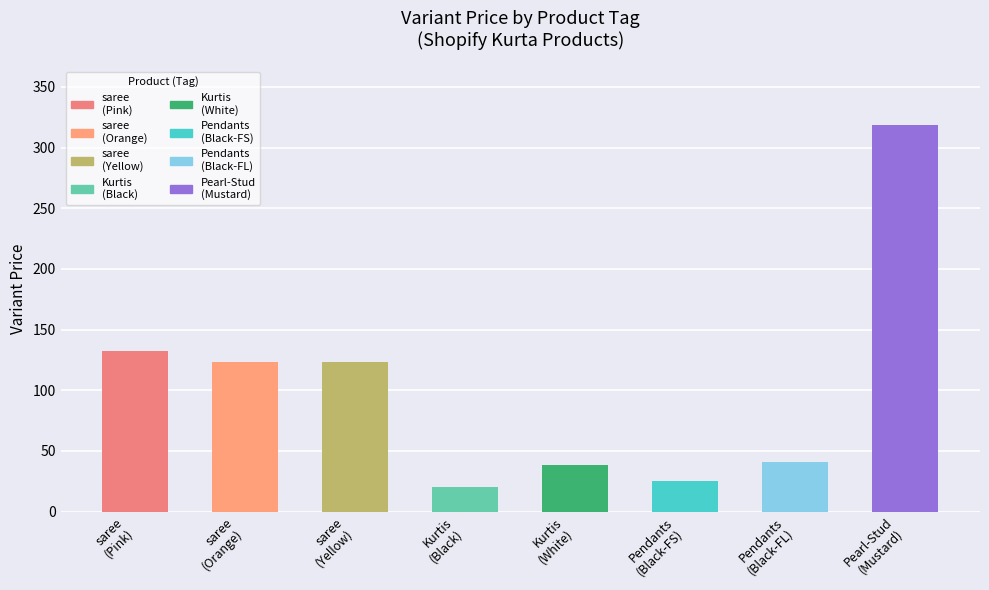

How many data points does each series have?

8